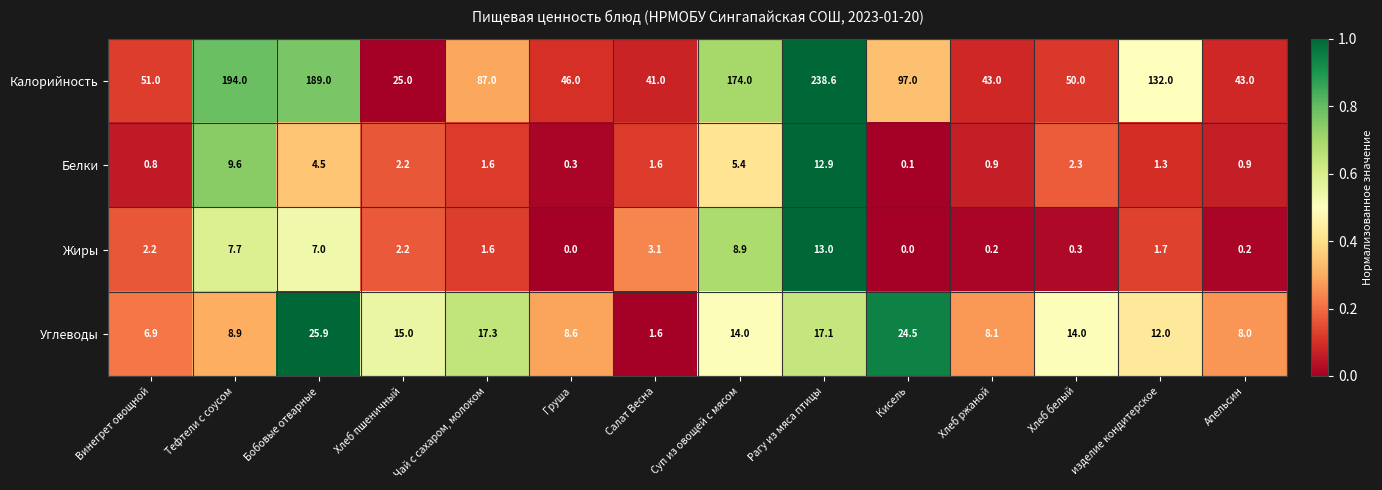

What is the greatest value displayed?

238.6